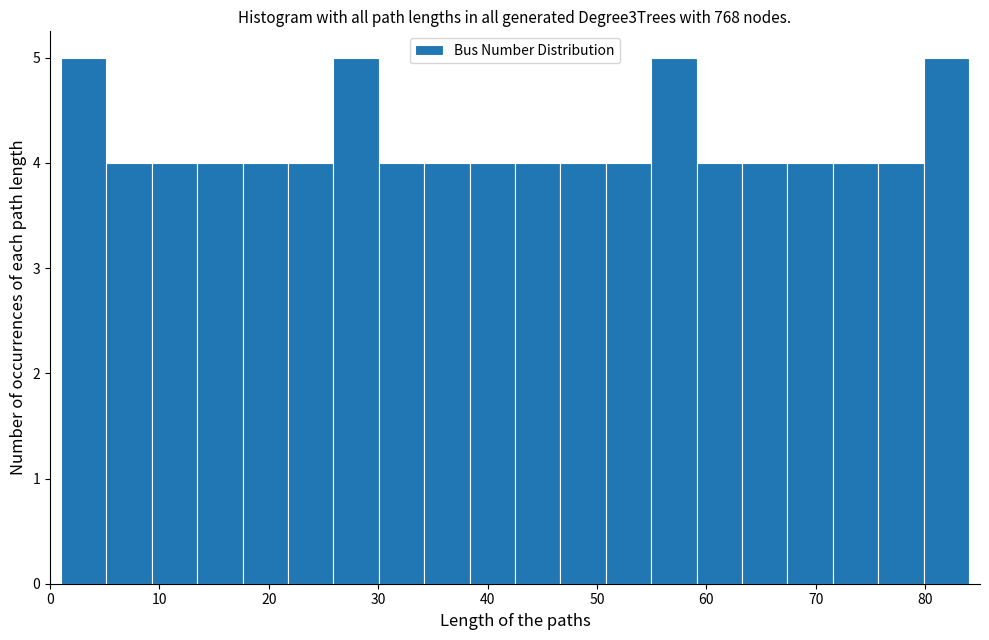

Reading left to right, transcribe this chart: for each bar, give the range it covers on the x-axis and its height. Neither the bar edges nor the heights are printed on the chart, so give them approximately, as read against the axes.

1 to 5: 5
5 to 9: 4
9 to 13: 4
13 to 18: 4
18 to 22: 4
22 to 26: 4
26 to 30: 5
30 to 34: 4
34 to 38: 4
38 to 43: 4
43 to 47: 4
47 to 51: 4
51 to 55: 4
55 to 59: 5
59 to 63: 4
63 to 67: 4
67 to 72: 4
72 to 76: 4
76 to 80: 4
80 to 84: 5